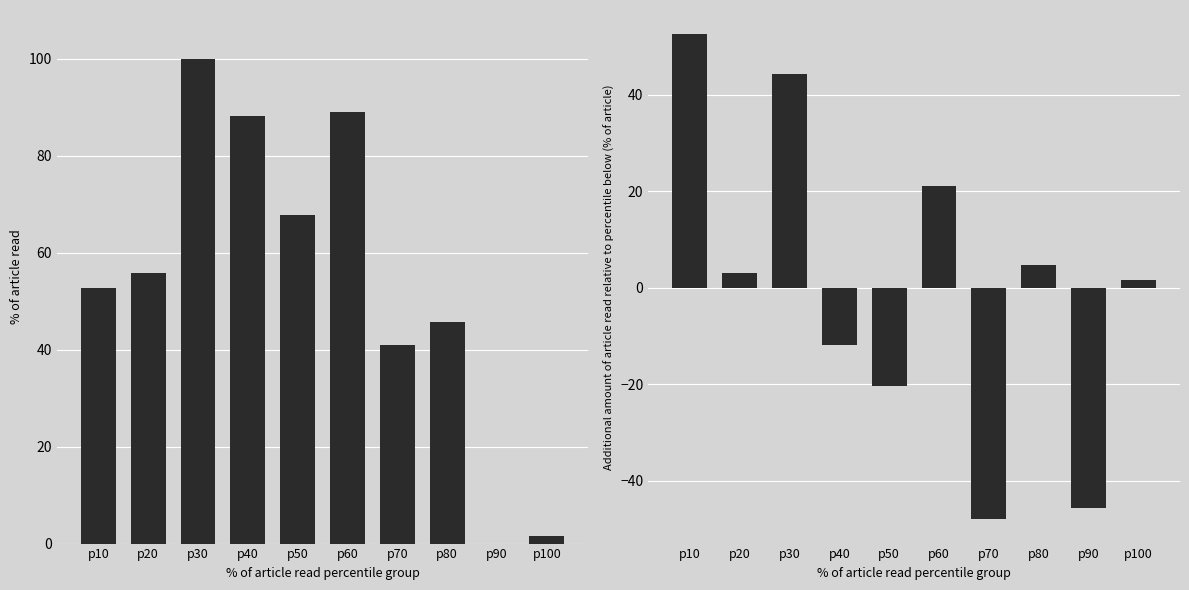

True or false: On N.T.D. Basis has a value of 31.4 at p60.

False